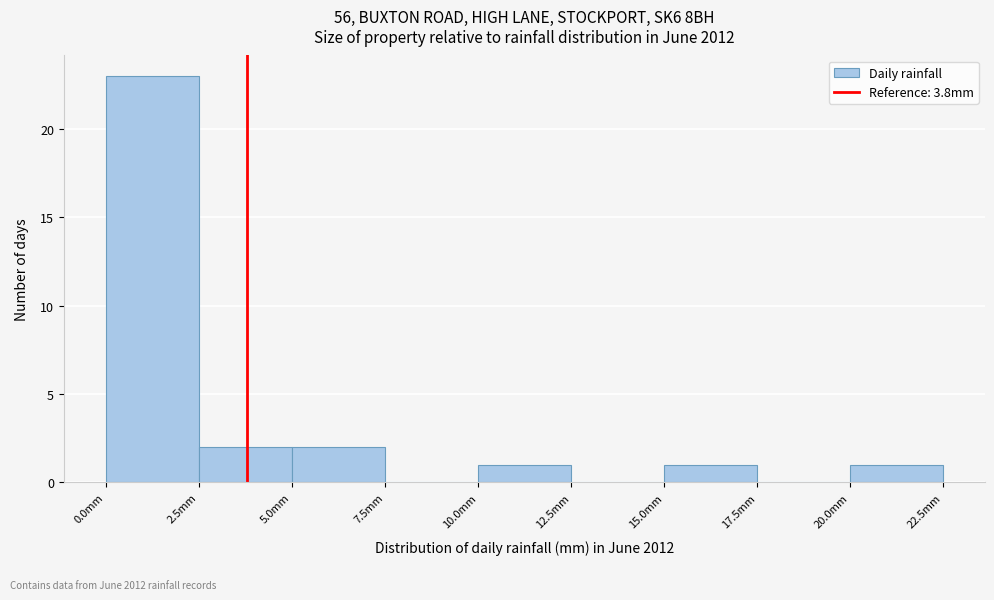

Over which range of the x-axis is the bar tallest?

0.0 to 2.5